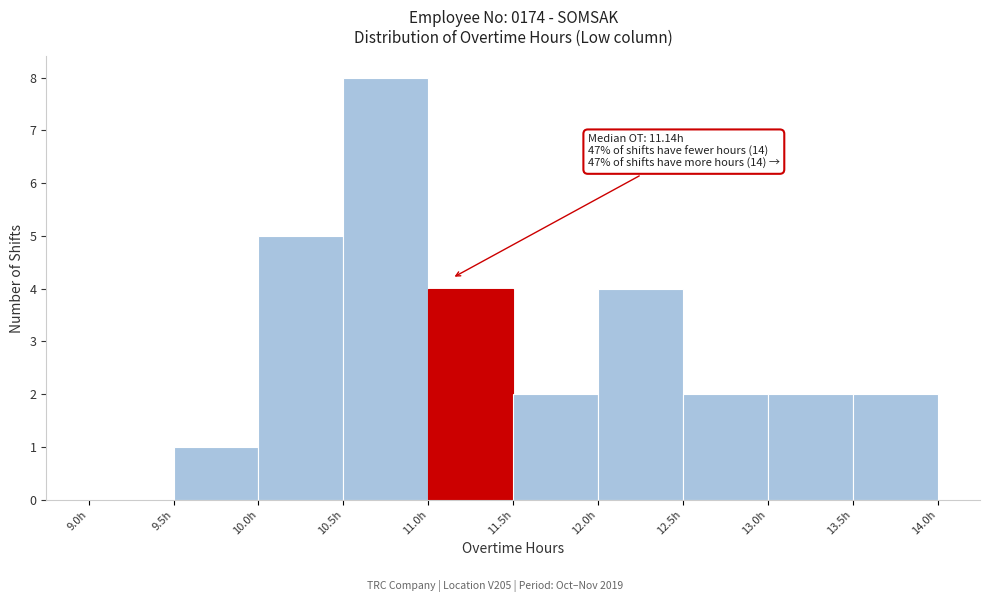

Over which range of the x-axis is the bar tallest?

10.5 to 11.0